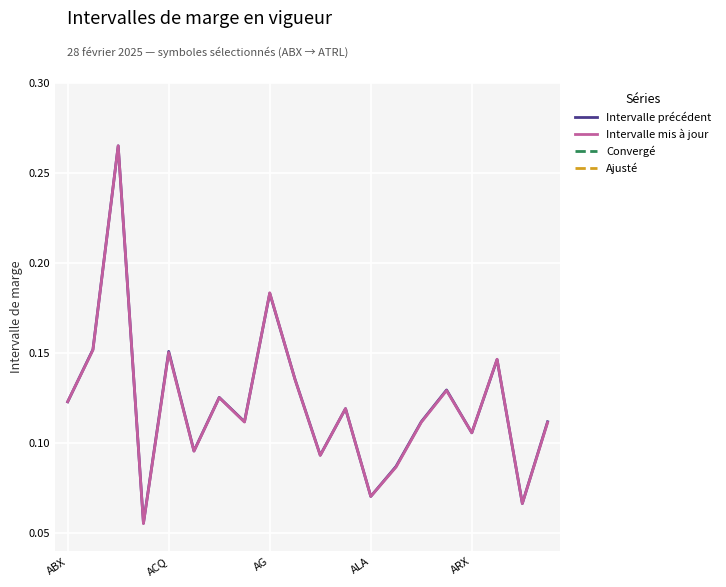

Reading left to right, extract all data points from this chart.

Intervalle précédent: 0.1	0.2	0.3	0.1	0.2	0.1	0.1	0.1	0.2	0.1	0.1	0.1	0.1	0.1	0.1	0.1	0.1	0.1	0.1	0.1
Intervalle mis à jour: 0.1	0.2	0.3	0.1	0.2	0.1	0.1	0.1	0.2	0.1	0.1	0.1	0.1	0.1	0.1	0.1	0.1	0.1	0.1	0.1
Convergé: 0.0	0.0	0.0	0.0	0.0	0.0	0.0	0.0	0.0	0.0	0.0	0.0	0.0	0.0	0.0	0.0	0.0	0.0	0.0	0.0
Ajusté: 0.0	0.0	0.0	0.0	0.0	0.0	0.0	0.0	0.0	0.0	0.0	0.0	0.0	0.0	0.0	0.0	0.0	0.0	0.0	0.0